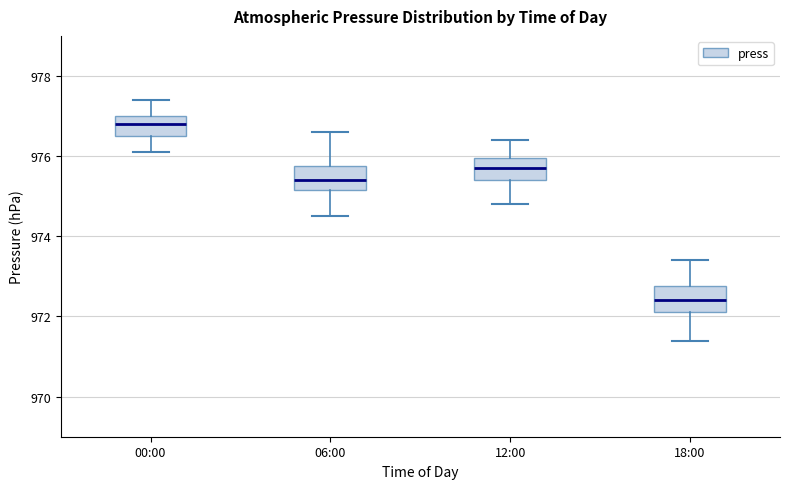

Where does the median line of the box for 06:00 sit on the y-axis? The values are not printed on the chart, so give them approximately, as read against the axis.

975.4